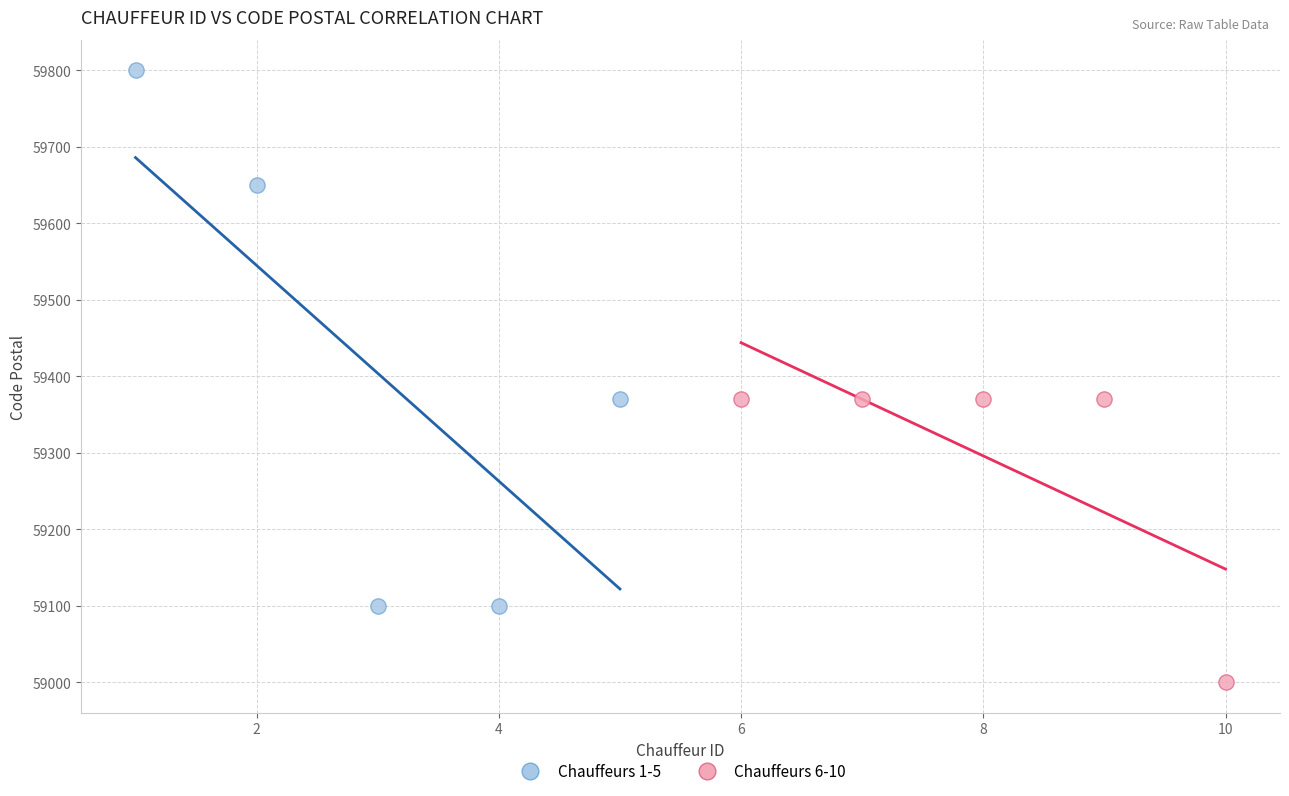

What are all the series names shown in the legend?

Chauffeurs 1-5, Chauffeurs 6-10